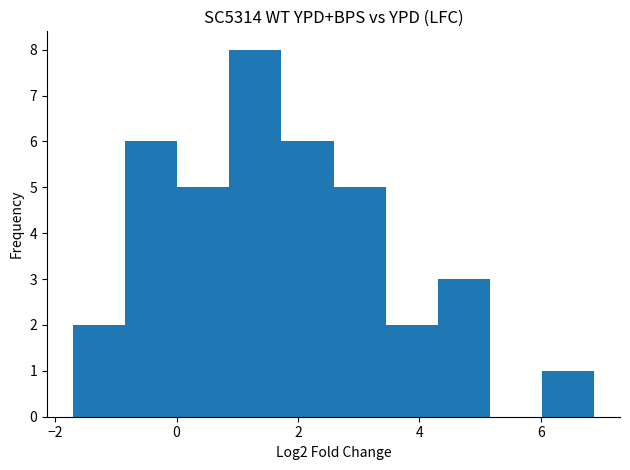

Reading left to right, transcribe this chart: for each bar, give the range it covers on the x-axis and its height. Neither the bar edges nor the heights are printed on the chart, so give them approximately, as read against the axes.

-1.8 to -0.8: 2
-0.8 to 0.0: 6
0.0 to 0.8: 5
0.8 to 1.8: 8
1.8 to 2.6: 6
2.6 to 3.4: 5
3.4 to 4.2: 2
4.2 to 5.2: 3
5.2 to 6.0: 0
6.0 to 6.8: 1